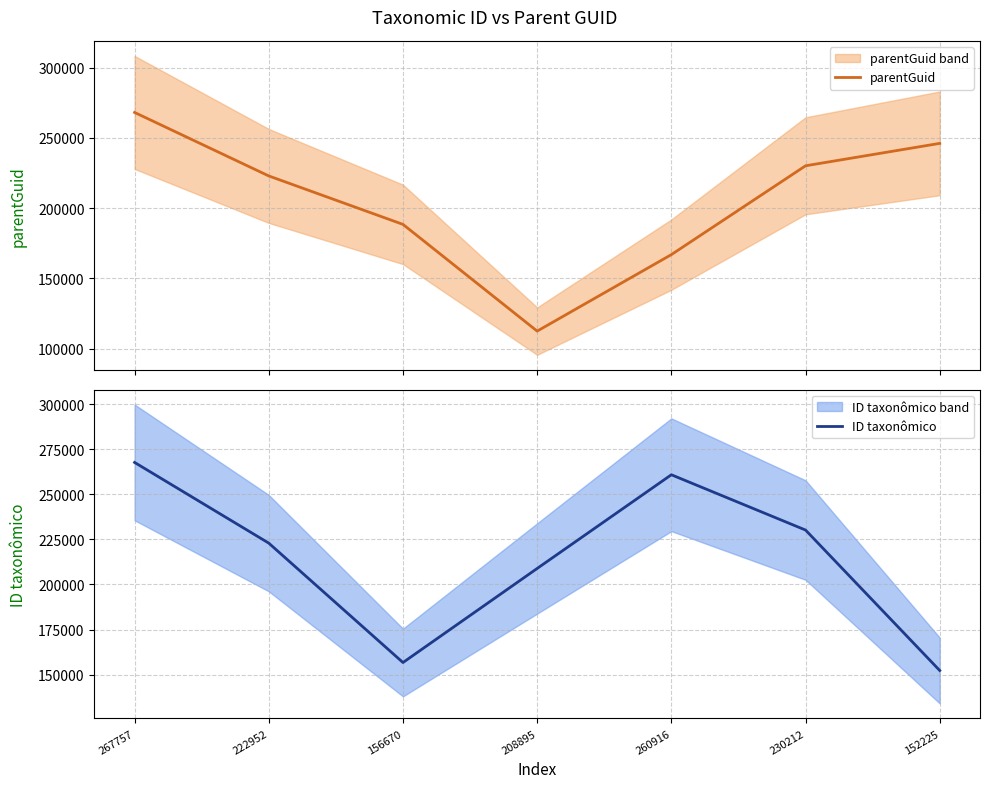

Reading right to left, transcribe all the data shown in this chart.

parentGuid: 246146	230190	166944	112491	188470	222961	268164
ID taxonômico: 152225	230212	260916	208895	156670	222952	267757